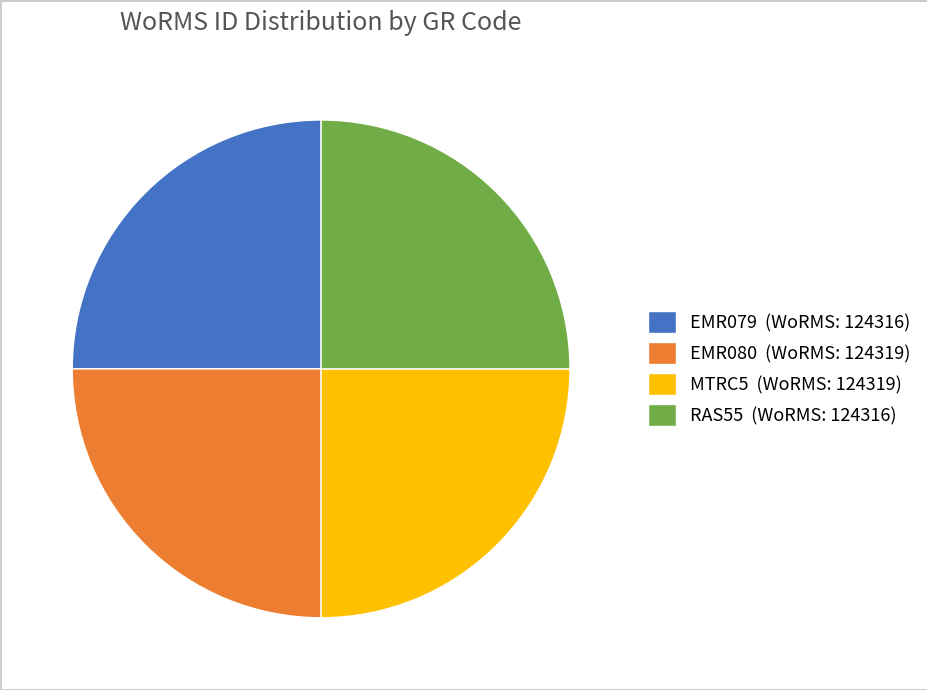

How many slices are in this pie chart?

4